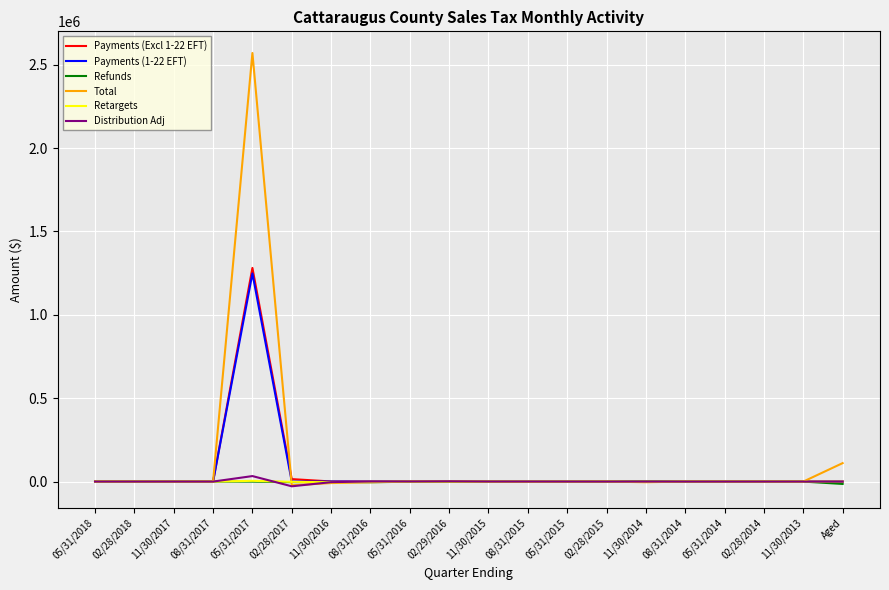

Which series has the largest total across all categories?

Total